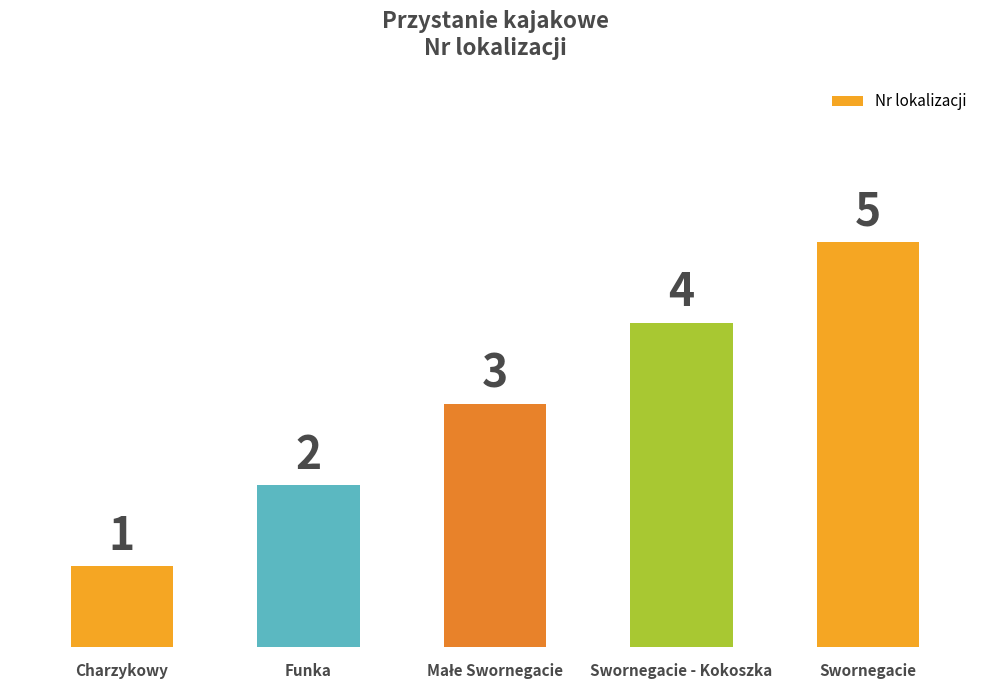

What is the average value?

3